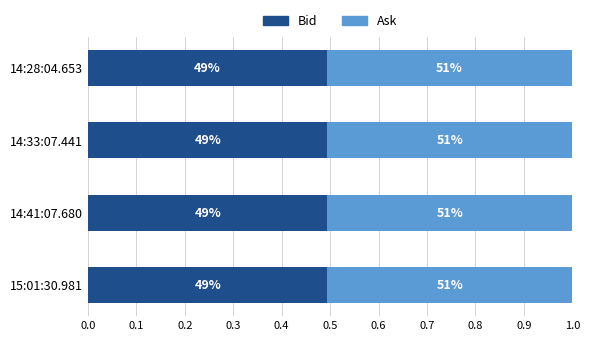

What are all the series names shown in the legend?

Bid, Ask